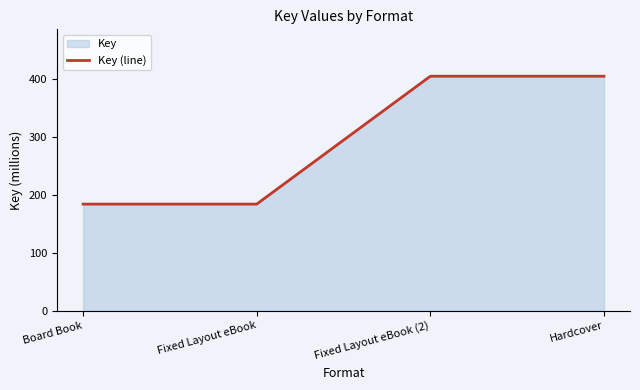

What is the difference between the second highest and minimum values?

220.7